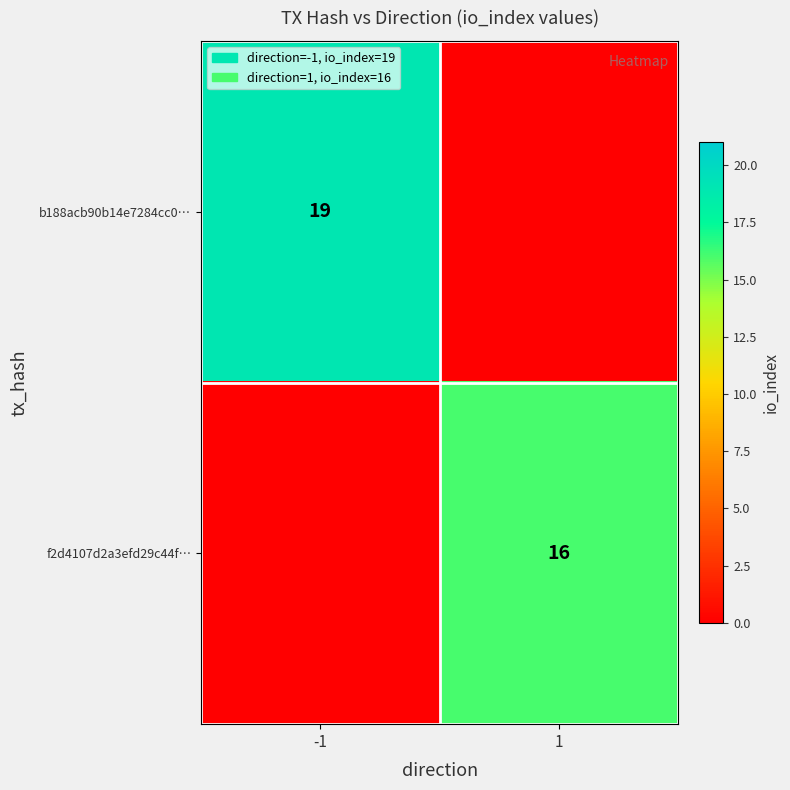

The f2d4107d2a3efd29c44f… series shows 16 at 1. True or false?

True